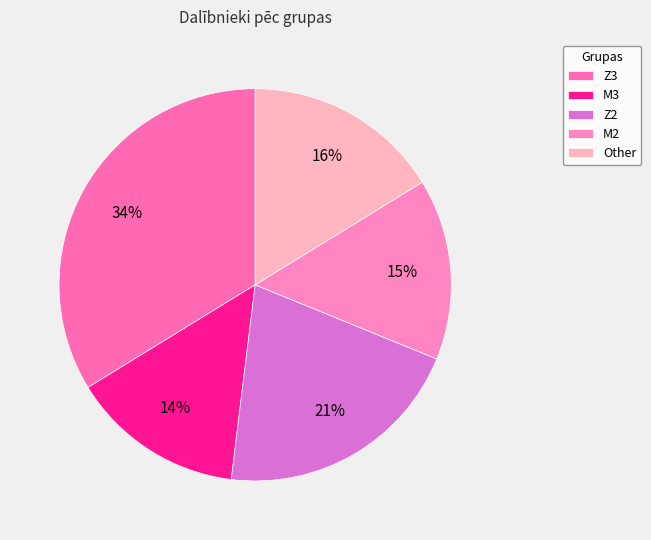

Does M2 represent more than half of the total?

No